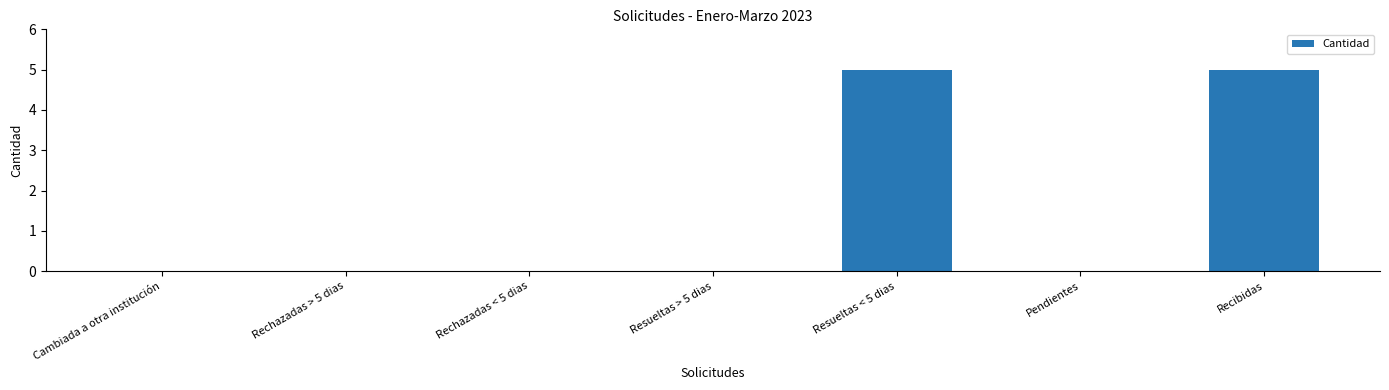

What is the greatest value displayed?

5